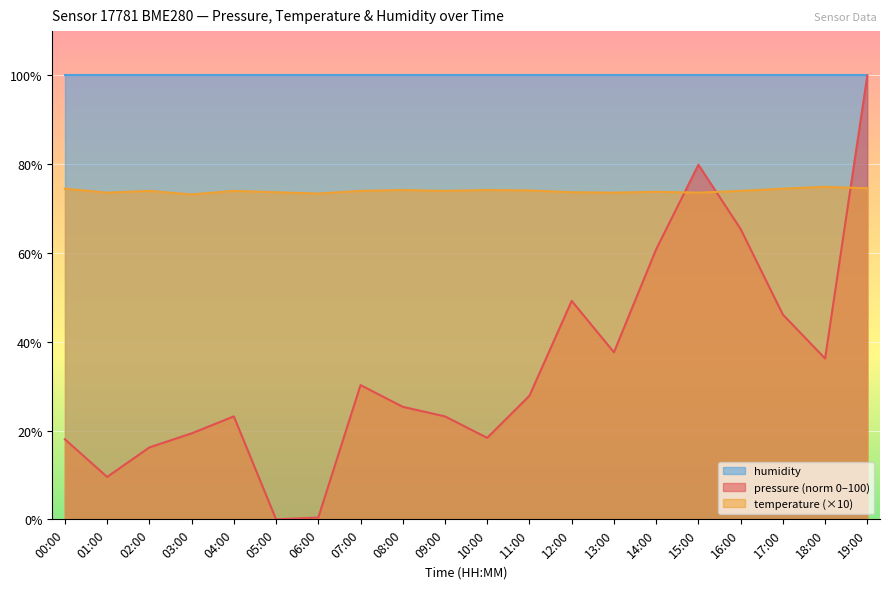

Which series has the largest total across all categories?

humidity